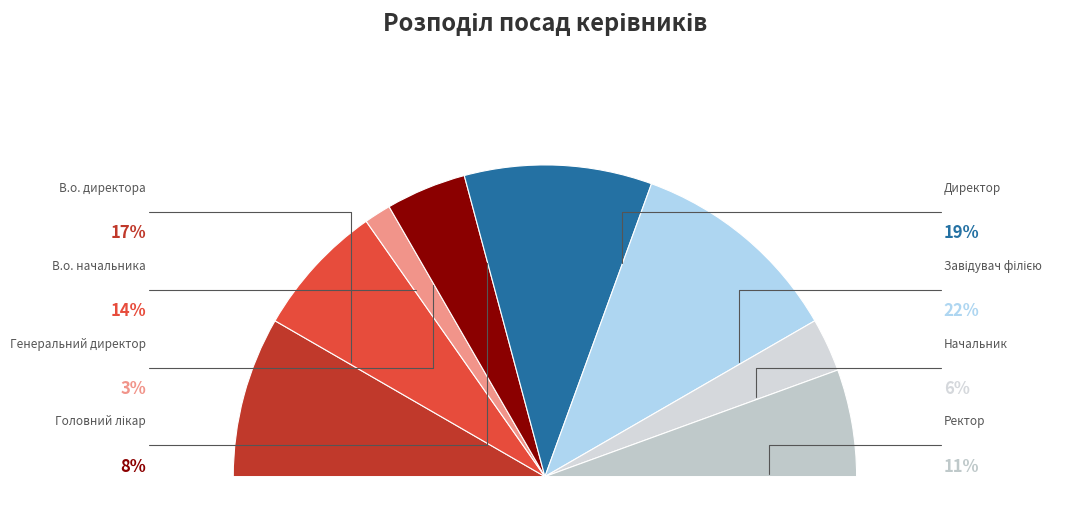

Count the number of slices in the pie.

8